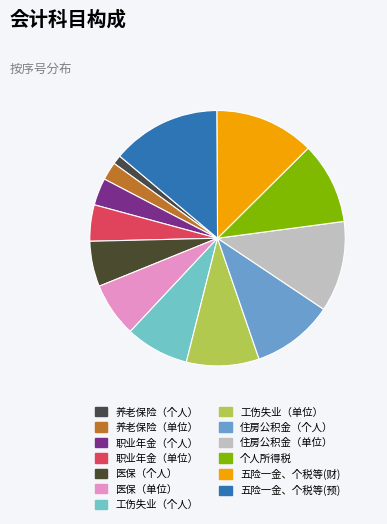

To the nearest percent, what is the difference between the largest and smallest slice percentages?

13%